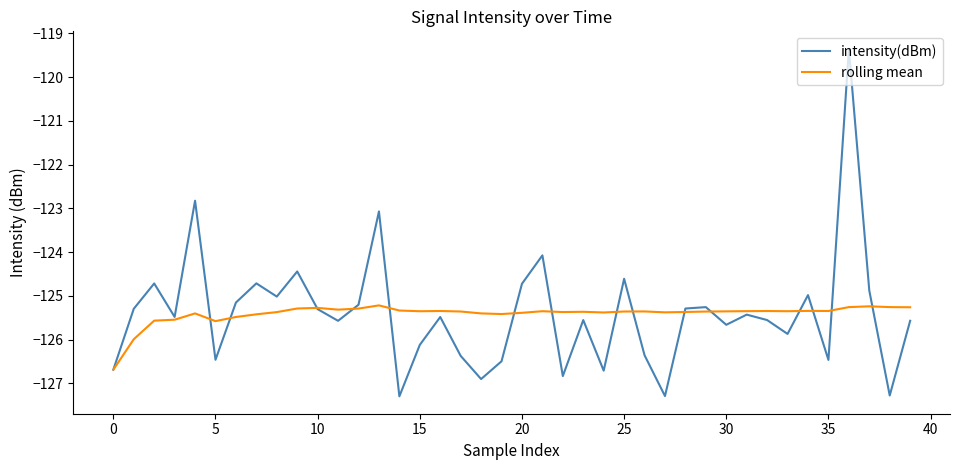

What is the difference between the maximum and minimum values in the rolling mean series?

1.5